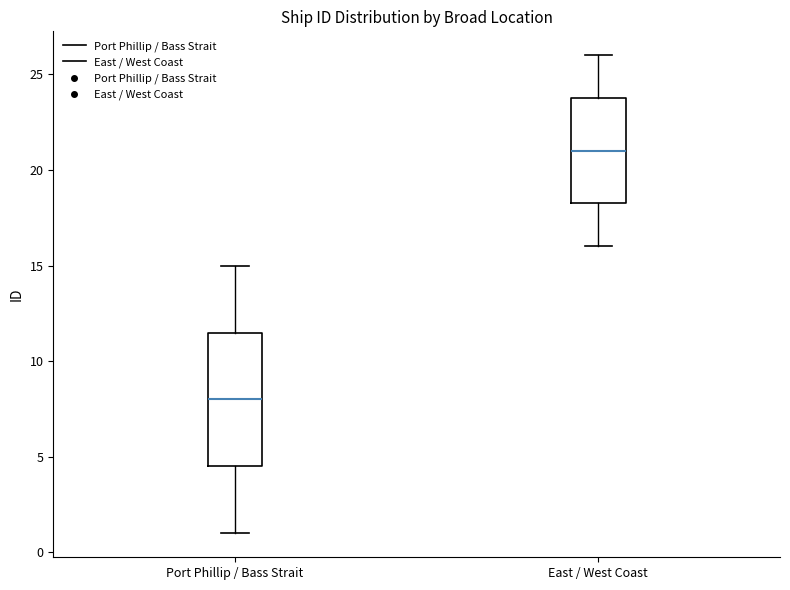

Comparing the boxes themselves (not the whiskers), which one is the tallest?

Port Phillip / Bass Strait